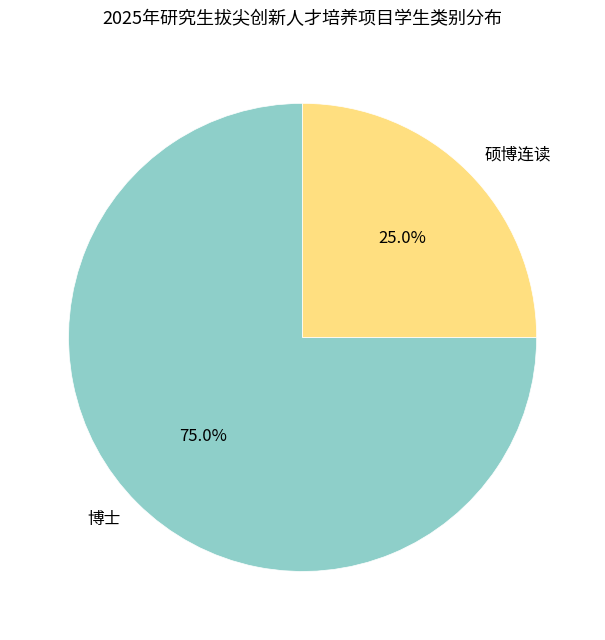

Is it true that 博士 is 83% of the pie?

False